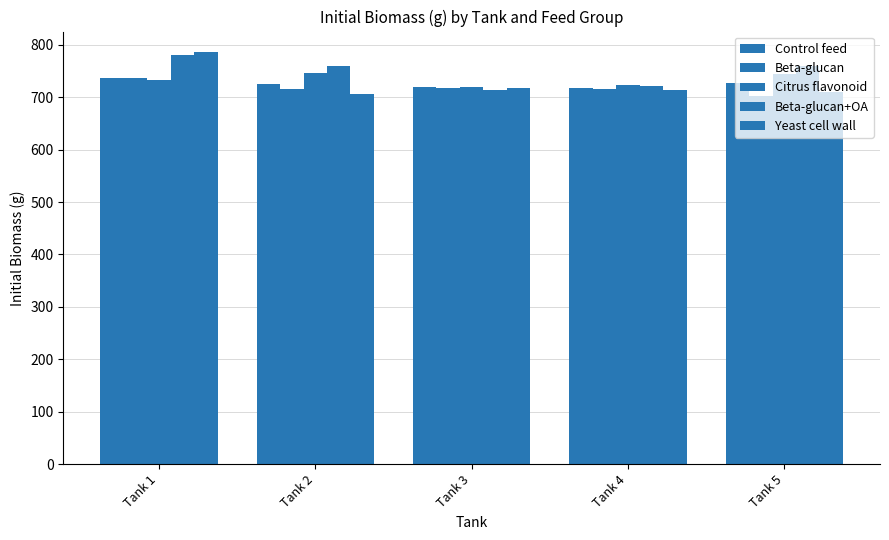

How many values in the Beta-glucan+OA series are below 758?

2